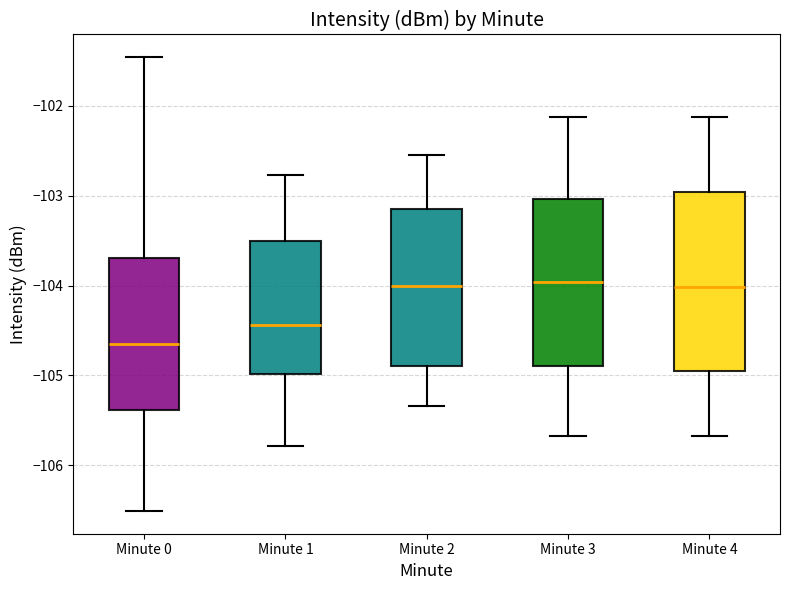

Reading left to right, transcribe this box plot: for each box, give where its median line is, the range the box spans, and where its two whiskers end, as read against the y-axis. The values are not printed on the chart, so give them approximately, as read against the axis.

Minute 0: median -104.7, box -105.4 to -103.7, whiskers -106.5 to -101.5
Minute 1: median -104.4, box -105.0 to -103.5, whiskers -105.8 to -102.8
Minute 2: median -104.0, box -104.9 to -103.1, whiskers -105.3 to -102.5
Minute 3: median -104.0, box -104.9 to -103.0, whiskers -105.7 to -102.1
Minute 4: median -104.0, box -105.0 to -103.0, whiskers -105.7 to -102.1